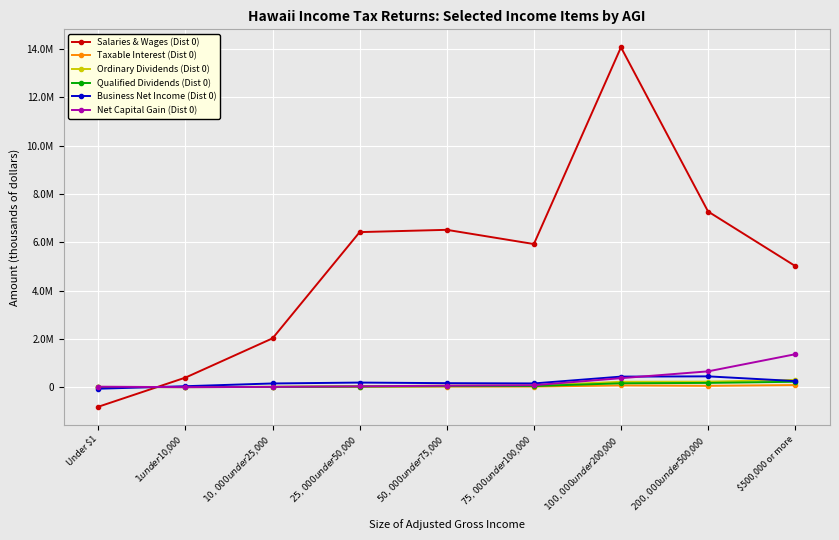

Reading left to right, extract all data points from this chart.

Salaries & Wages (Dist 0): Under $1=-804548	$1 under $10,000=400825	$10,000 under $25,000=2025318	$25,000 under $50,000=6419003	$50,000 under $75,000=6513243	$75,000 under $100,000=5925328	$100,000 under $200,000=14063692	$200,000 under $500,000=7270972	$500,000 or more=5017539
Taxable Interest (Dist 0): Under $1=7873	$1 under $10,000=6748	$10,000 under $25,000=13240	$25,000 under $50,000=23499	$50,000 under $75,000=29640	$75,000 under $100,000=28139	$100,000 under $200,000=78019	$200,000 under $500,000=59693	$500,000 or more=91751
Ordinary Dividends (Dist 0): Under $1=15068	$1 under $10,000=10083	$10,000 under $25,000=22679	$25,000 under $50,000=46336	$50,000 under $75,000=65299	$75,000 under $100,000=72465	$100,000 under $200,000=227301	$200,000 under $500,000=233559	$500,000 or more=303698
Qualified Dividends (Dist 0): Under $1=9484	$1 under $10,000=6517	$10,000 under $25,000=14772	$25,000 under $50,000=30668	$50,000 under $75,000=45059	$75,000 under $100,000=50553	$100,000 under $200,000=164915	$200,000 under $500,000=180828	$500,000 or more=228265
Business Net Income (Dist 0): Under $1=-59655	$1 under $10,000=44128	$10,000 under $25,000=157772	$25,000 under $50,000=194699	$50,000 under $75,000=170141	$75,000 under $100,000=158926	$100,000 under $200,000=440909	$200,000 under $500,000=451862	$500,000 or more=256700
Net Capital Gain (Dist 0): Under $1=24436	$1 under $10,000=4643	$10,000 under $25,000=15503	$25,000 under $50,000=39131	$50,000 under $75,000=65746	$75,000 under $100,000=85339	$100,000 under $200,000=376290	$200,000 under $500,000=658750	$500,000 or more=1366484